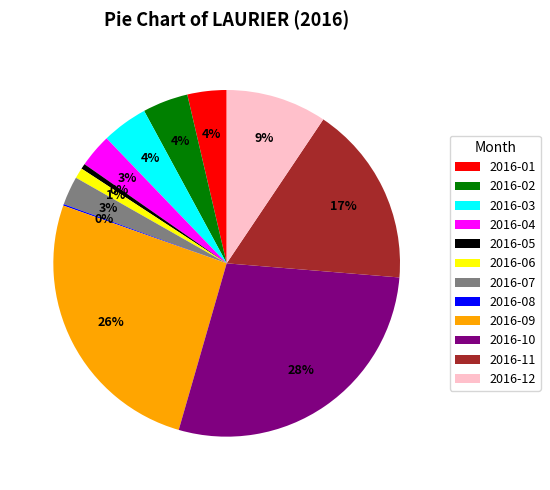

Does 2016-05 account for over 50% of the chart?

No